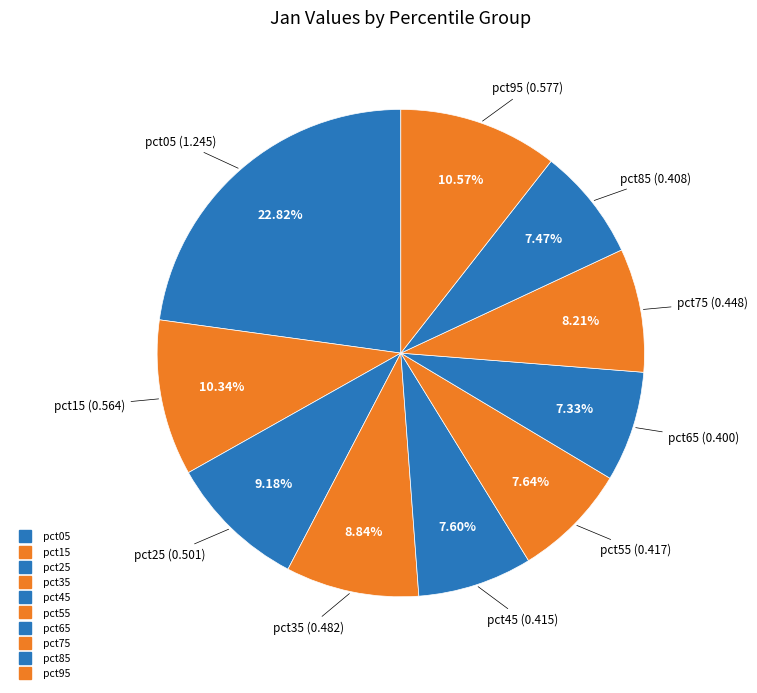

Count the number of slices in the pie.

10